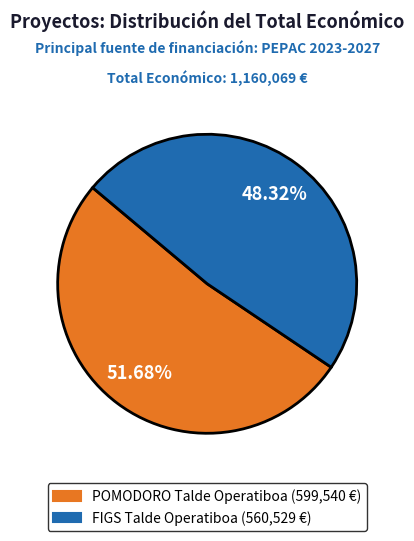

How many segments does this pie chart have?

2